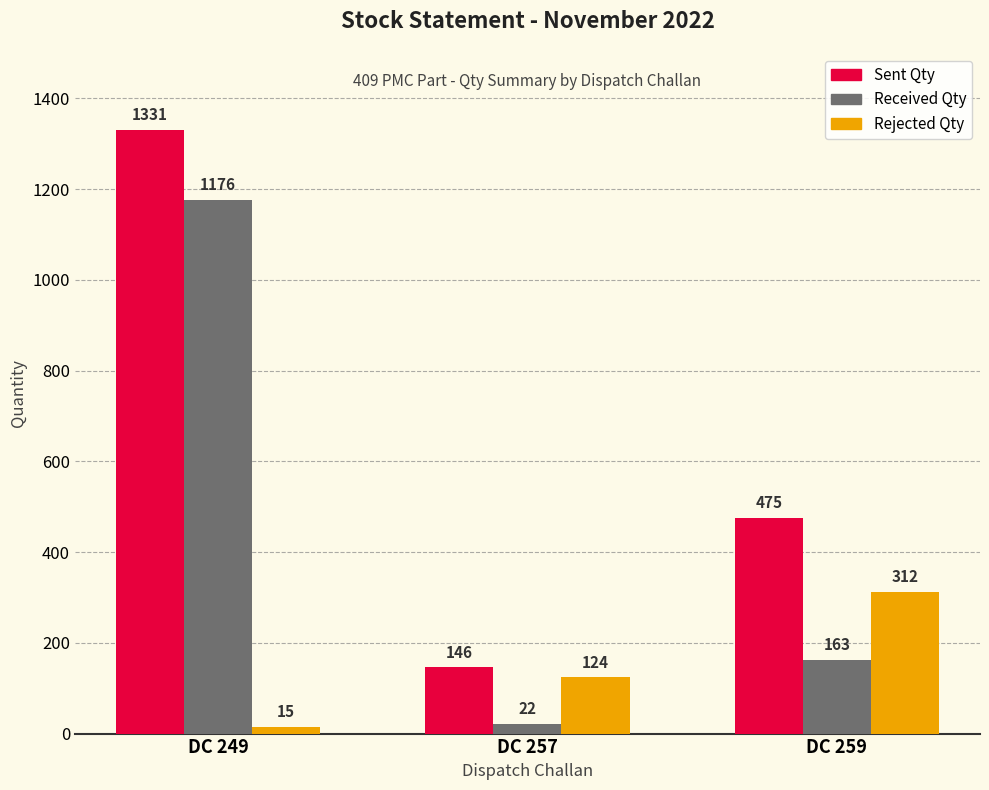

What is the total value across all series at DC 257?

292